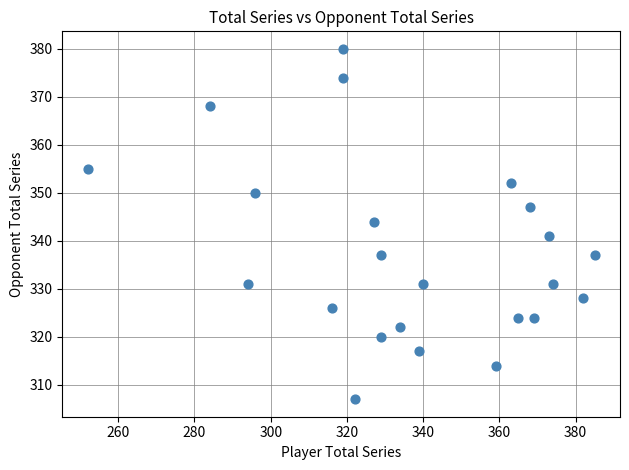

What Y value in the scatter plot is closest to 343?

344